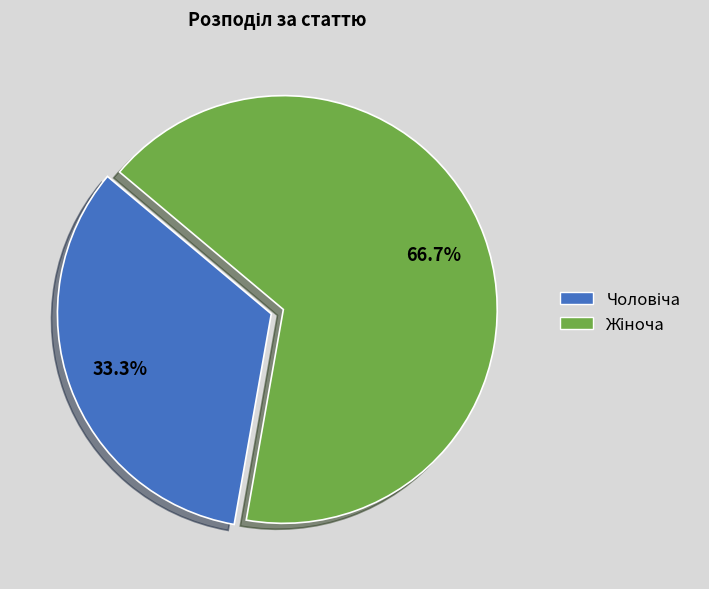

Is there a majority slice in this chart?

Yes